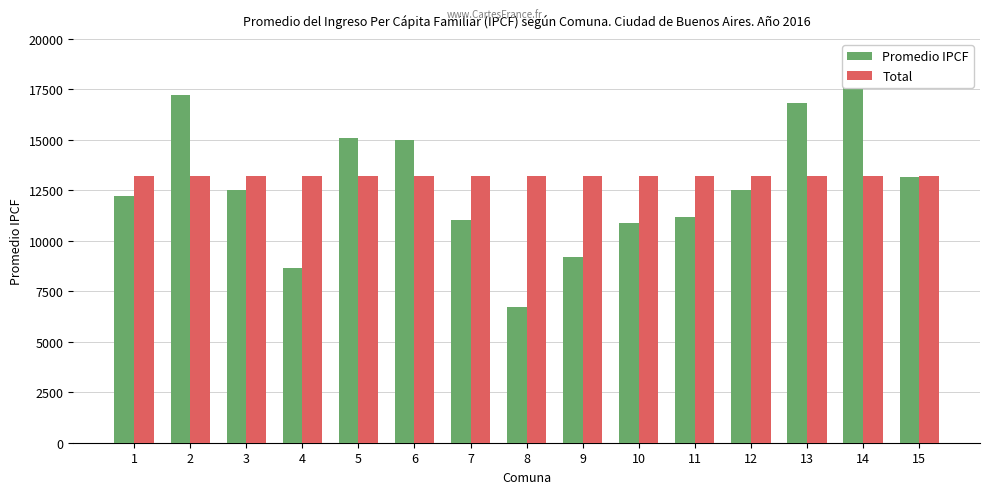

At which category does the chart reach its peak across all series?

14